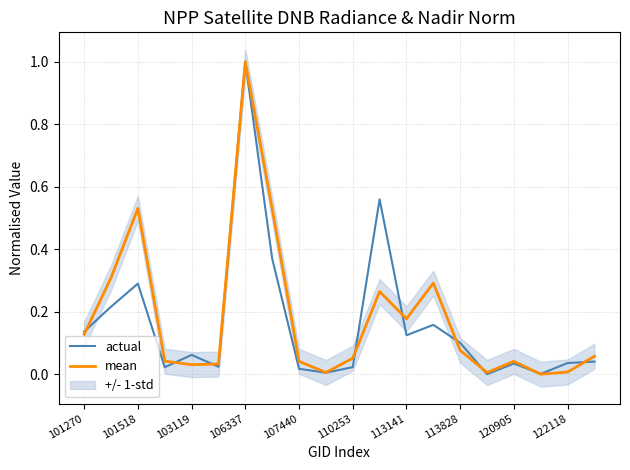

Which category has the highest value in the actual series?

106337